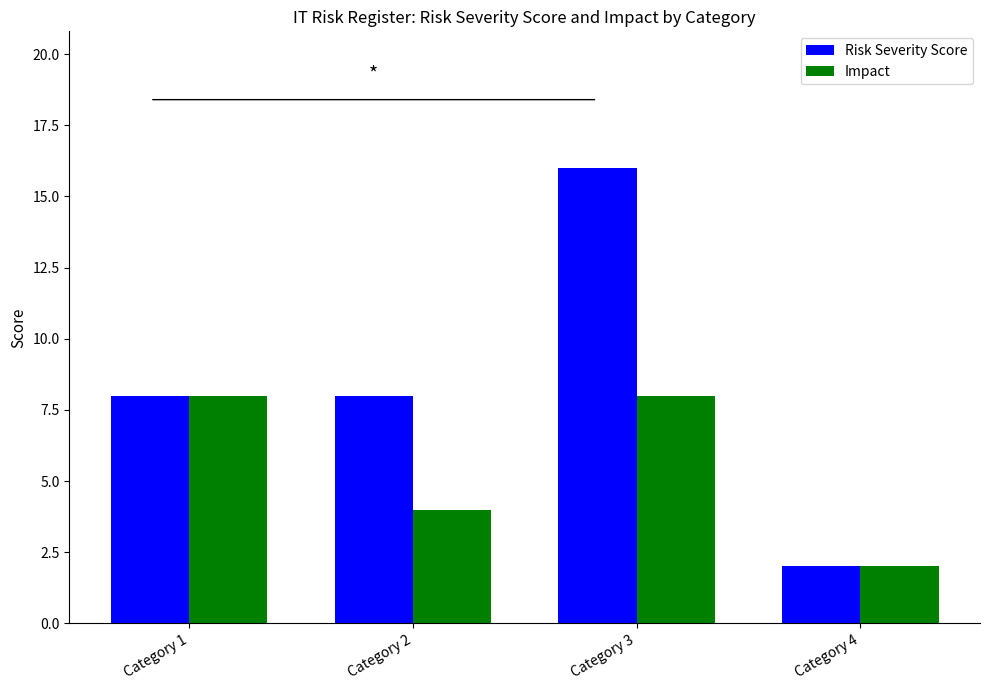

Is it true that Risk Severity Score equals 5 at Category 1?

False